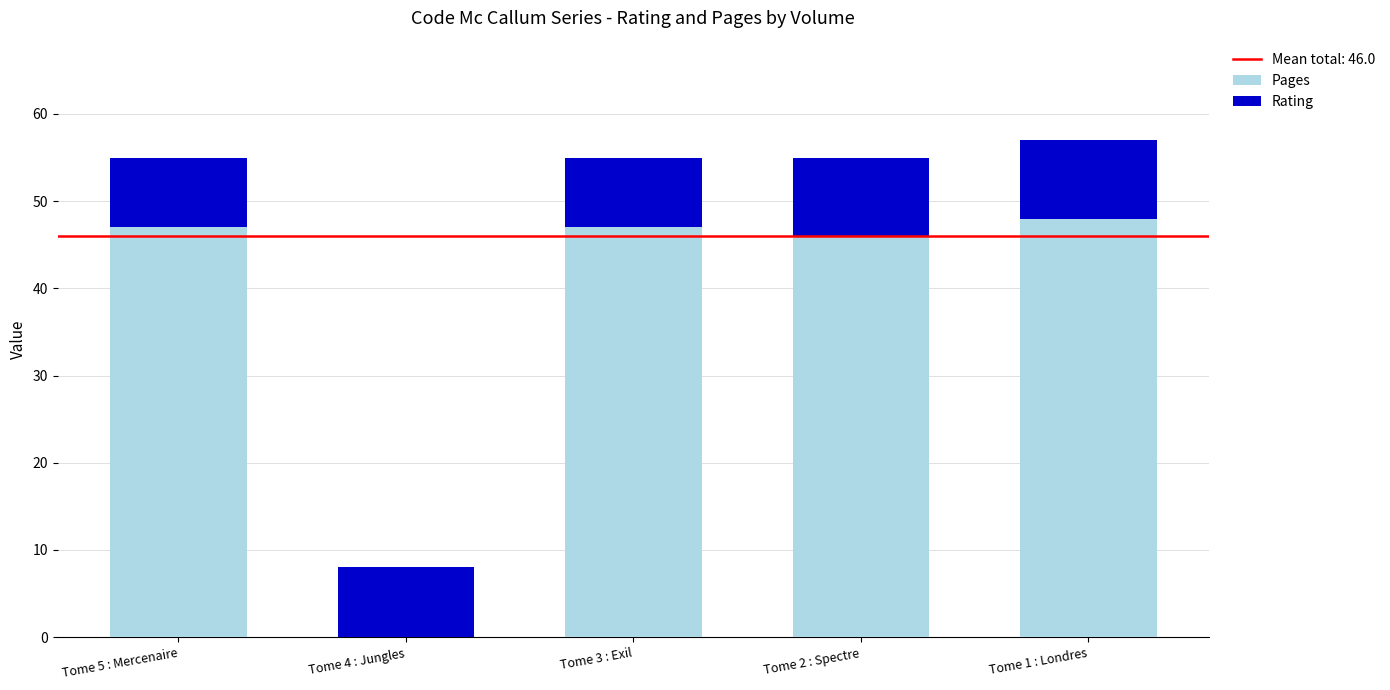

What is the total value across all series at Tome 4 : Jungles?

8